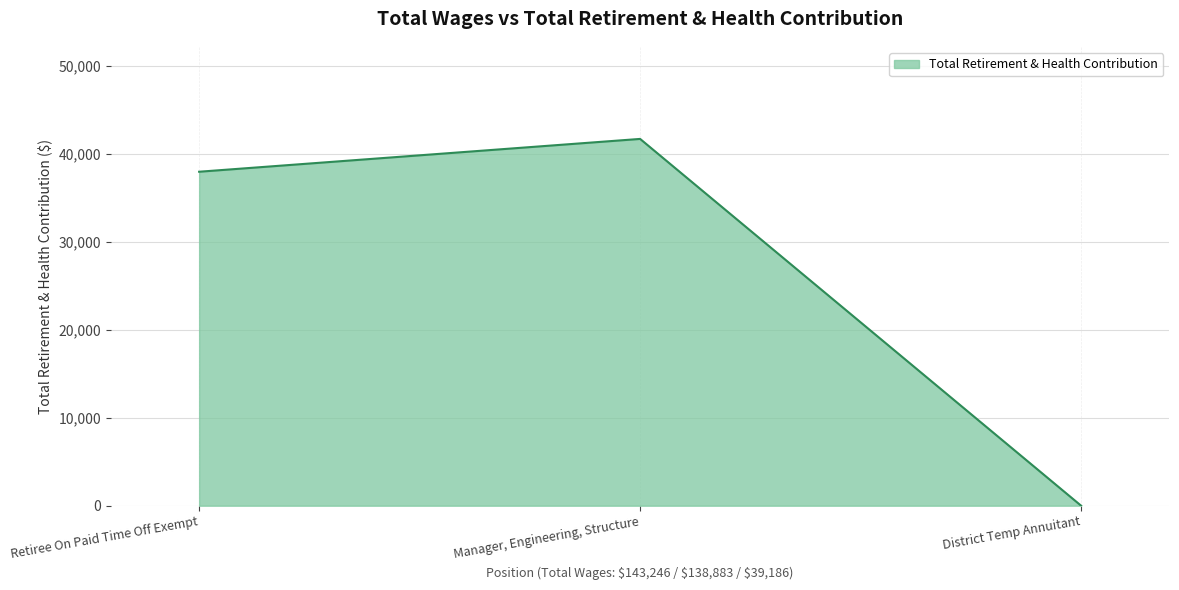

Is it true that the value at Retiree On Paid Time Off Exempt is 11811?

False